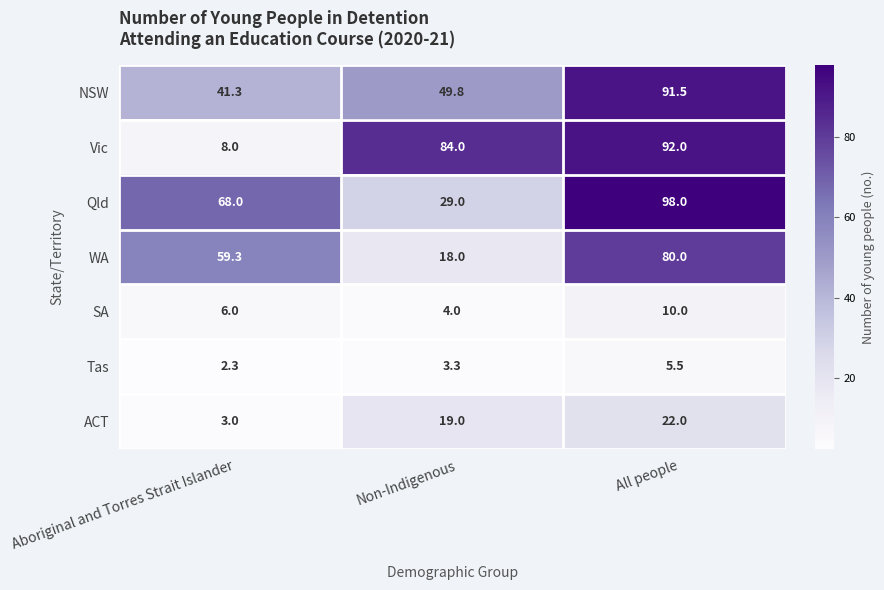

How many categories are shown in the chart?

3